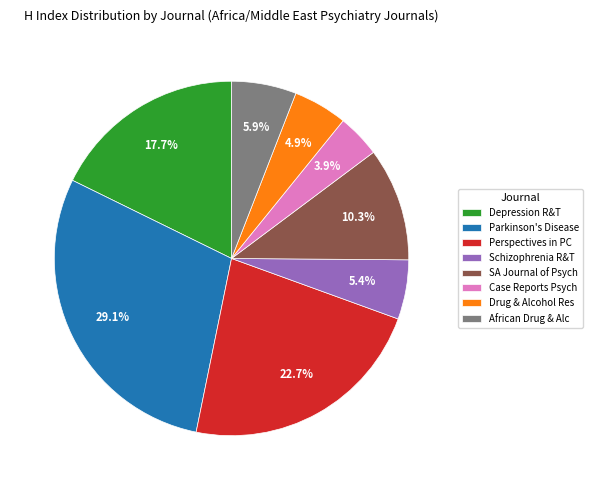

Approximately how many times larger is the value at Schizophrenia R&T compared to SA Journal of Psych?

0.5